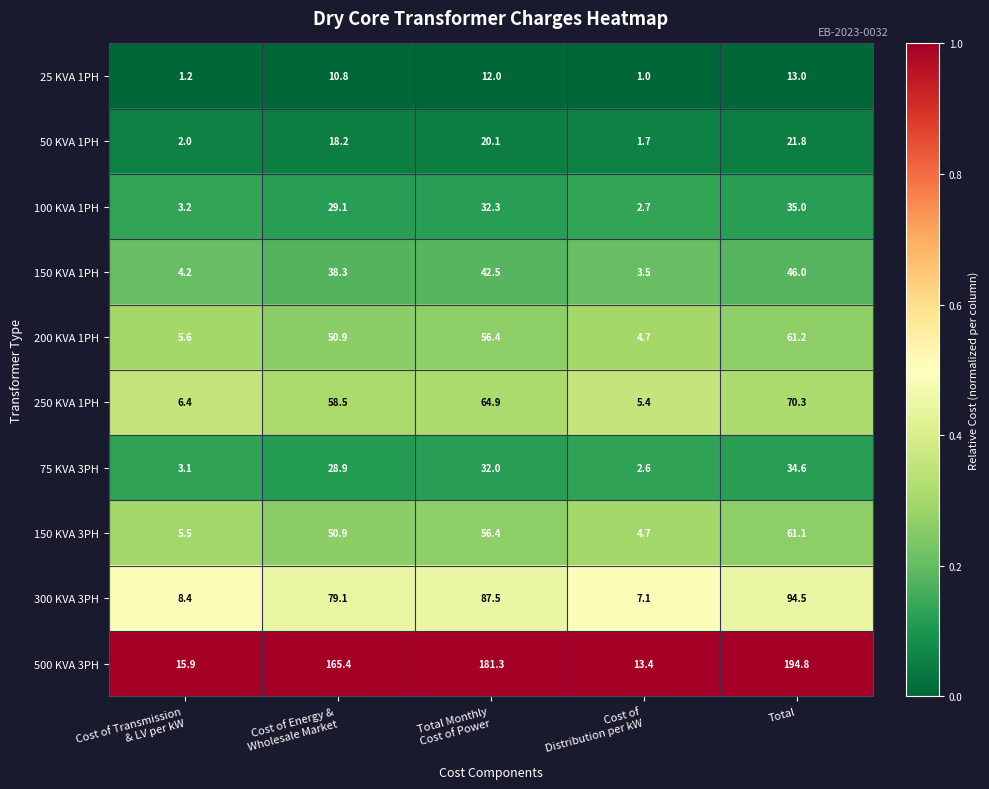

At which category is the sum across all series the highest?

Total